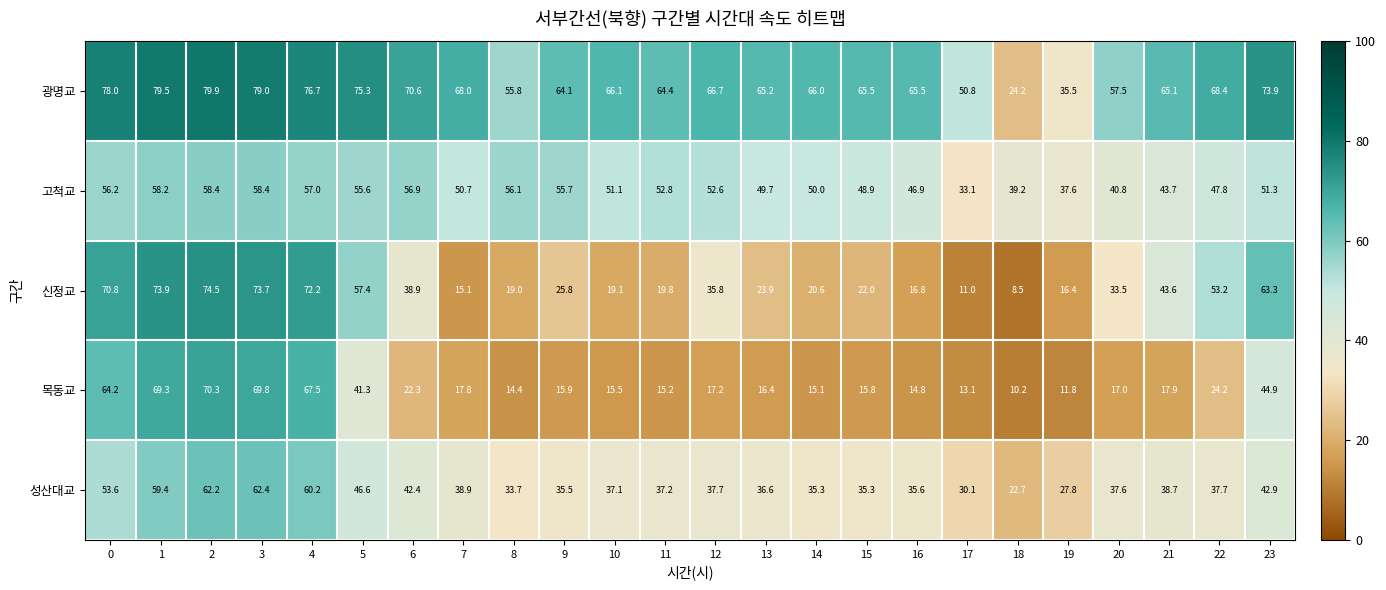

What is the sum of the 광명교 values at 16 and 9?

129.6